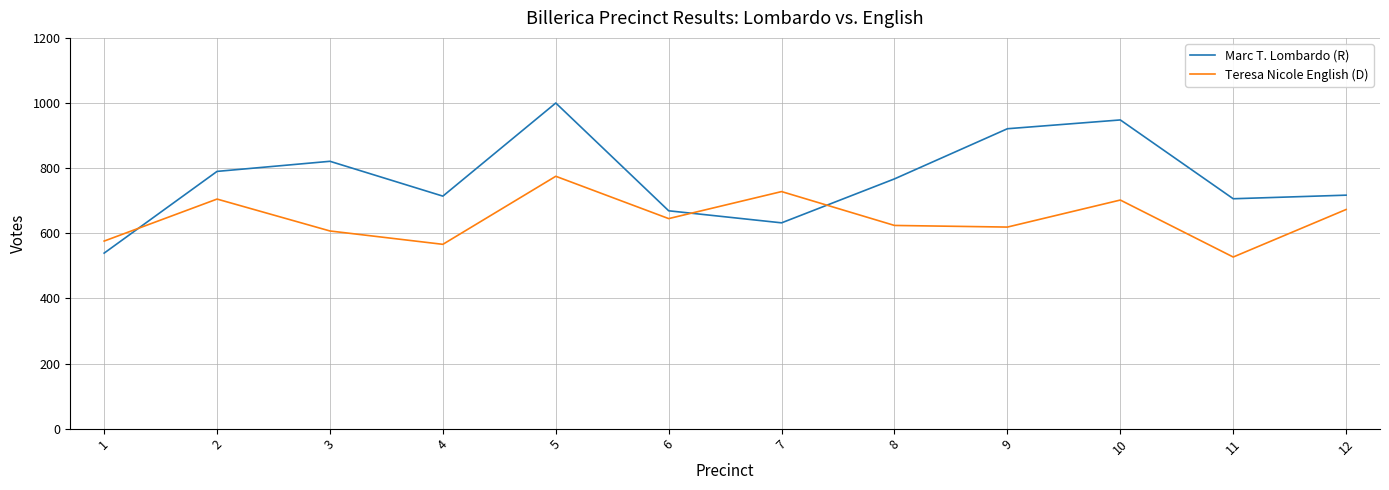

Rank the series by their maximum value, from lowest to highest.

Teresa Nicole English (D), Marc T. Lombardo (R)